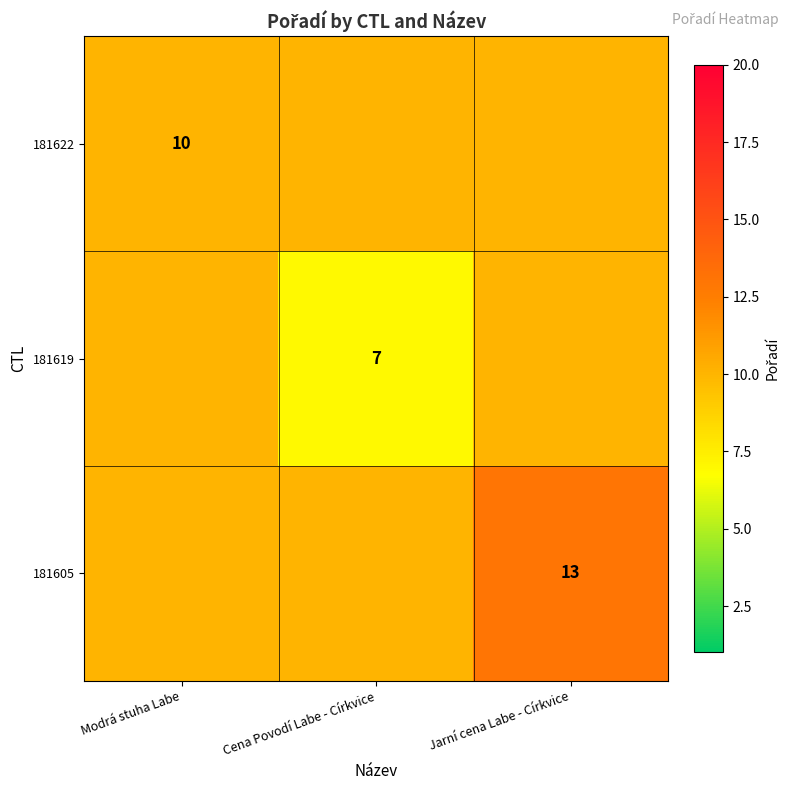

Is it true that 181622 equals 10 at Modrá stuha Labe?

True